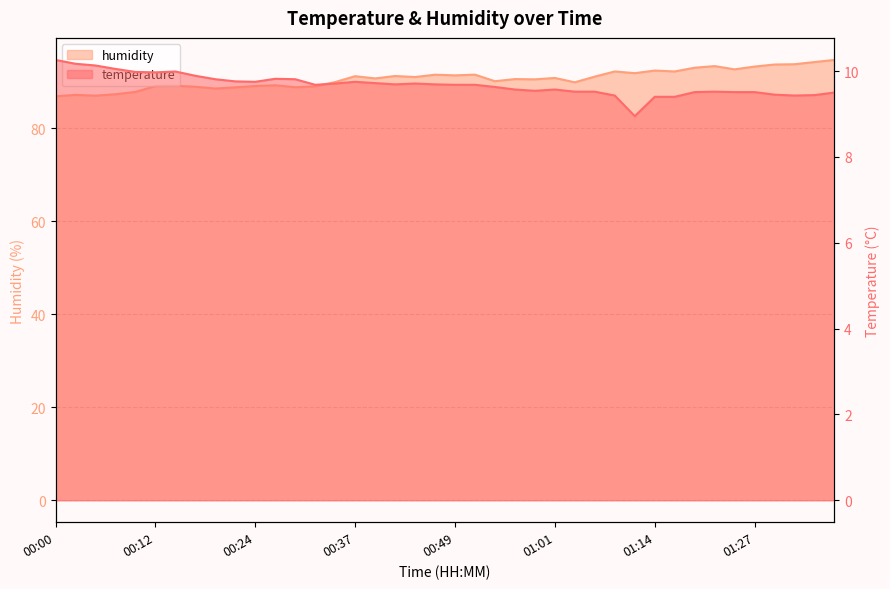

The value of temperature at 01:06 is 9.5. True or false?

True